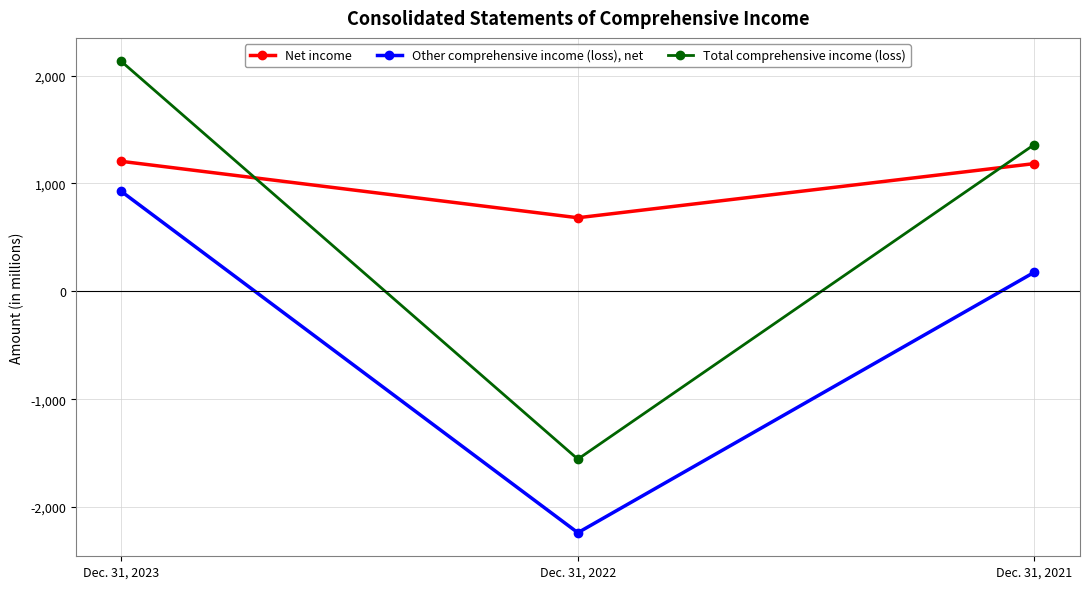

What is the difference between the maximum and second lowest values in the Net income series?

21